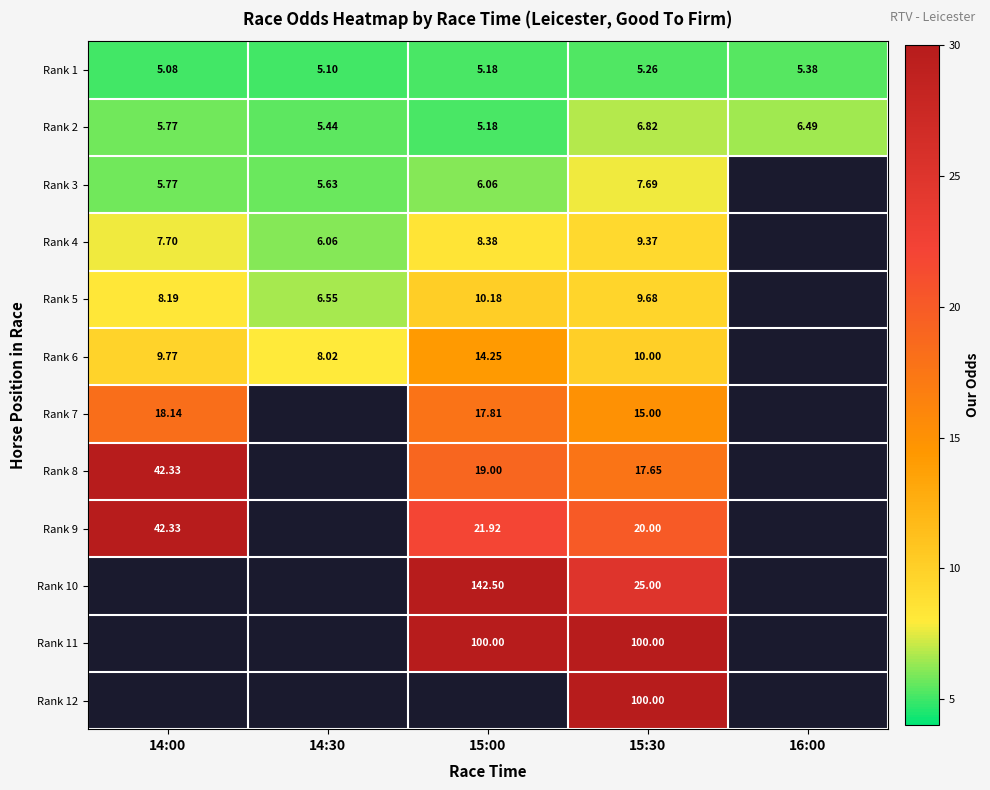

What is the difference between the maximum and minimum values in the Rank 8 series?

24.7